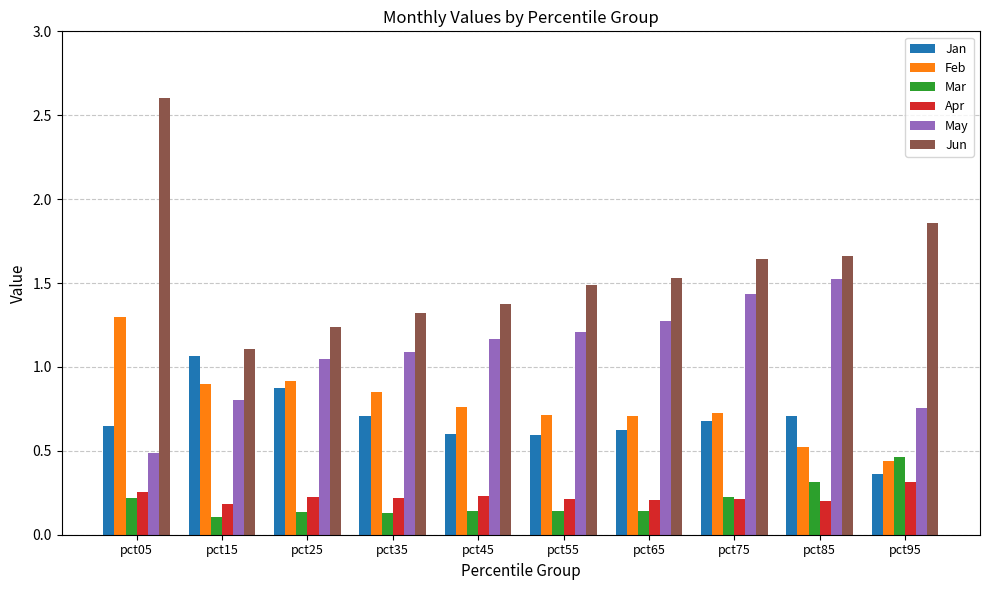

At which category is the sum across all series the highest?

pct05